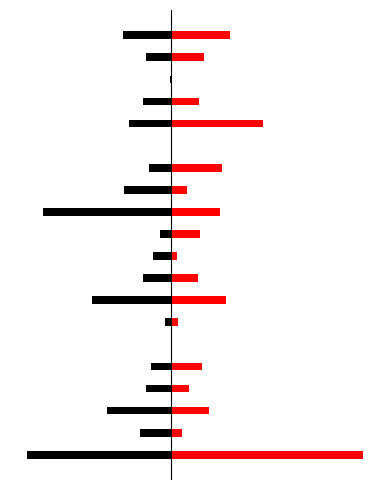

What value does the Black series have at 16?

-0.9